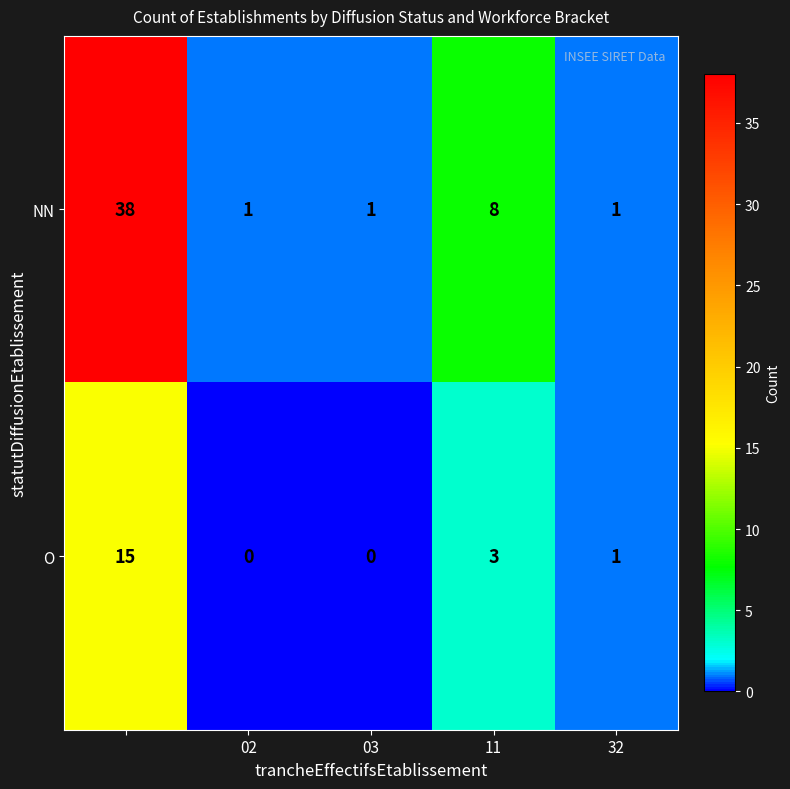

How many data points does each series have?

5